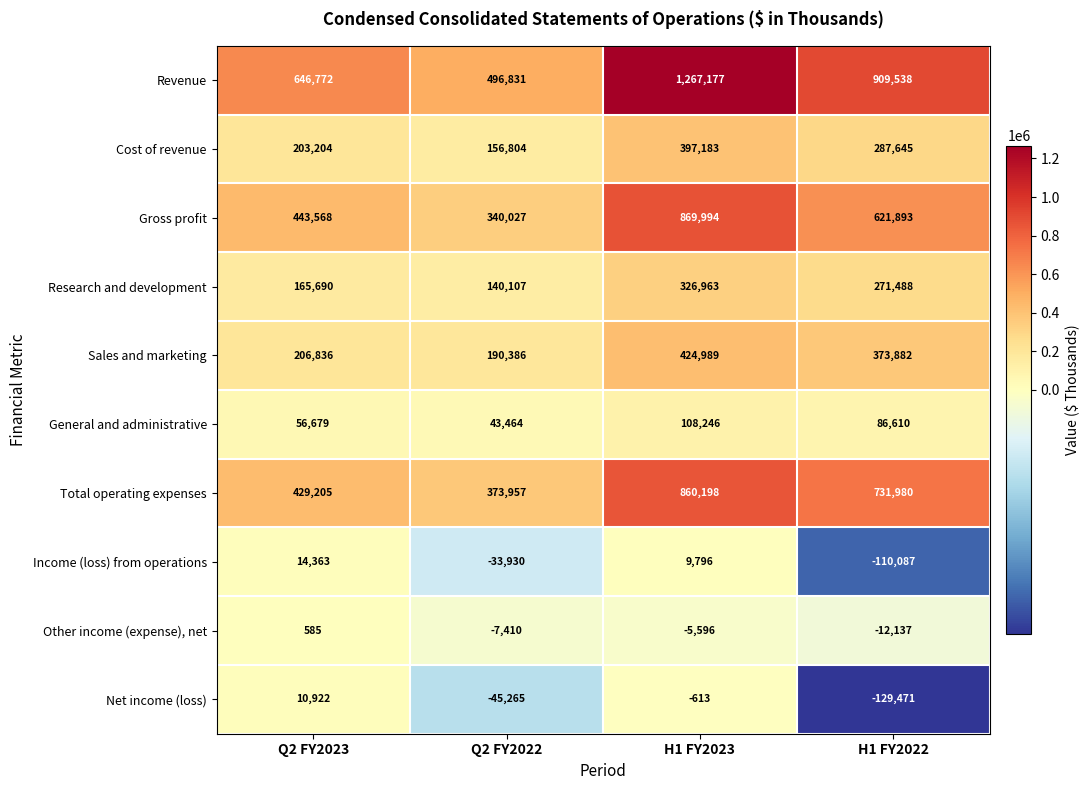

What is the sum of all Sales and marketing values?

1196093